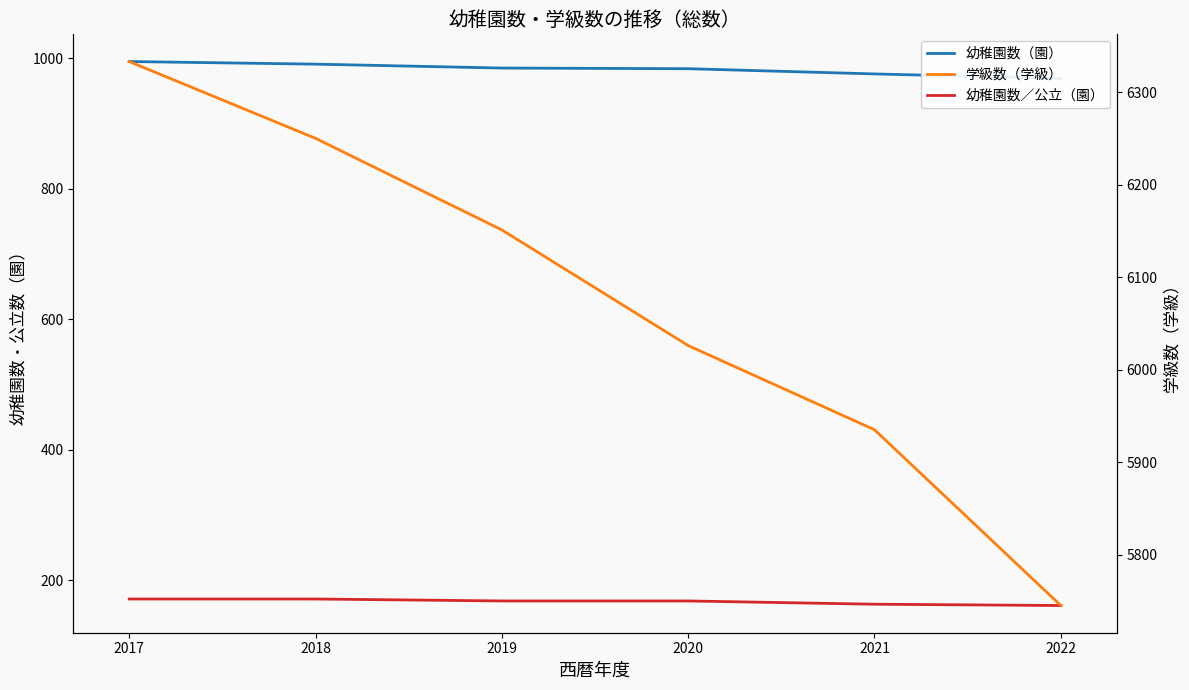

The 幼稚園数（園） series shows 995 at 2017. True or false?

True